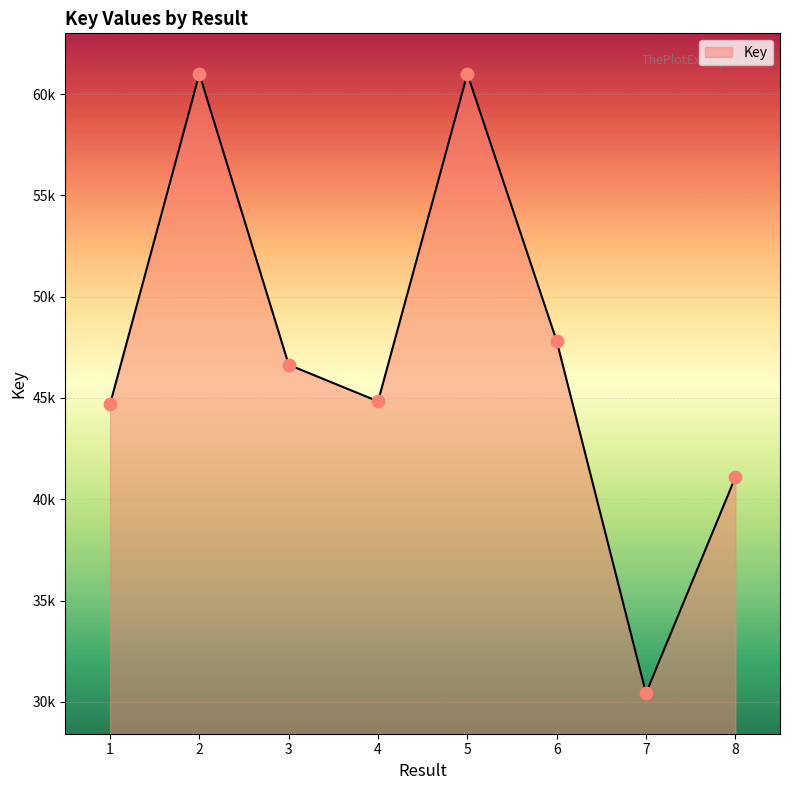

What is the ratio of the value at 8 to the value at 6?

0.9